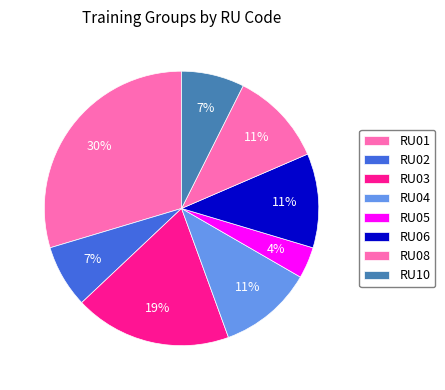

Count the number of slices in the pie.

8